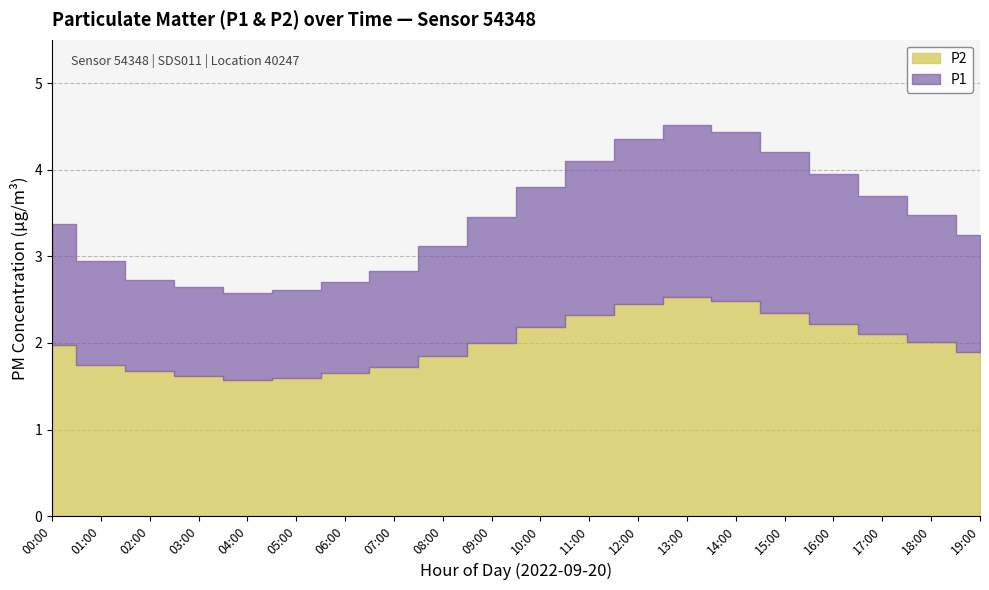

What is the greatest value displayed?

4.5